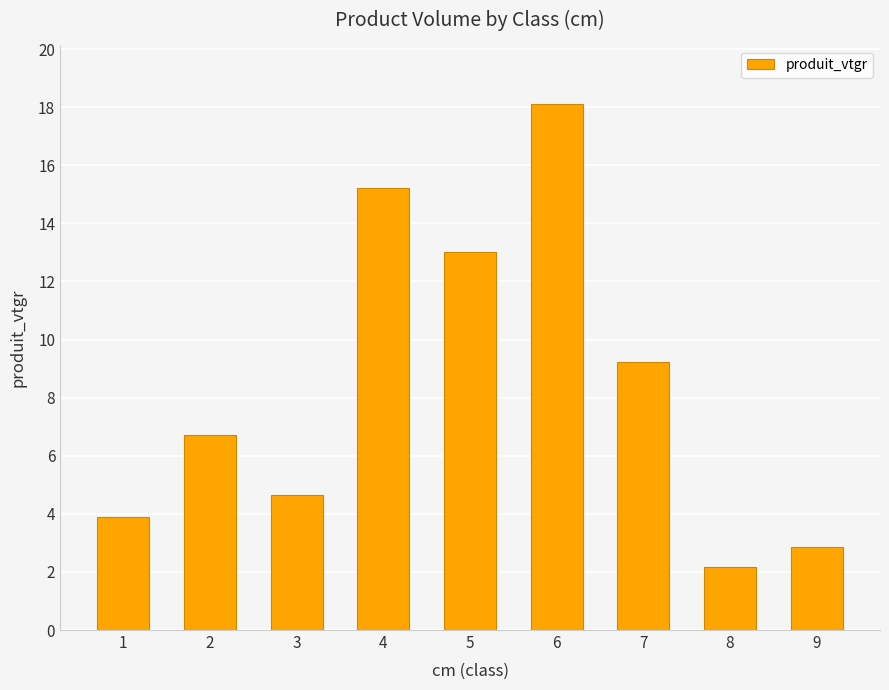

Reading left to right, what are all the values shown in this chart?

1=3.9	2=6.7	3=4.7	4=15.2	5=13.0	6=18.1	7=9.2	8=2.2	9=2.9